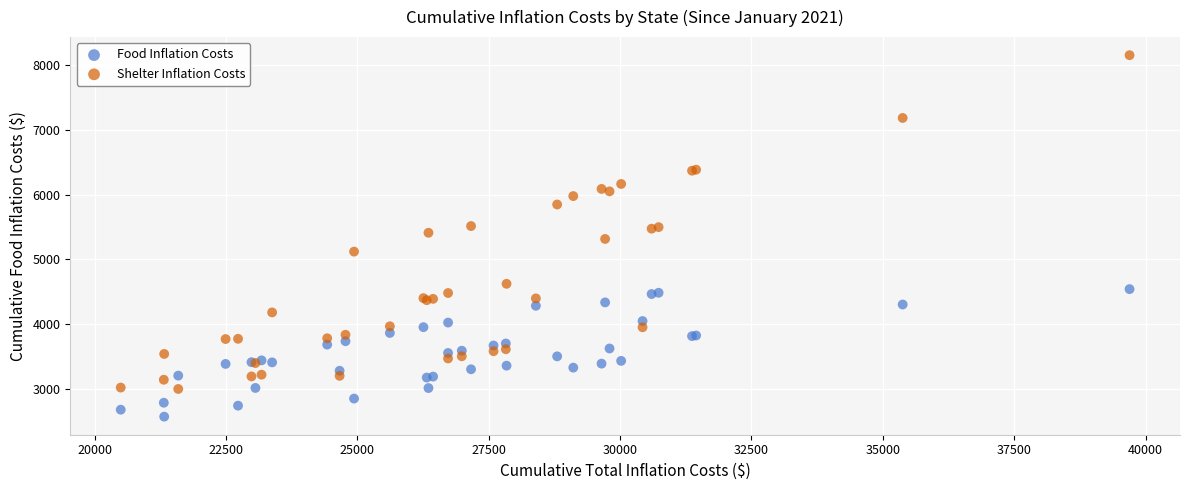

Which series contains the highest Y value?

Shelter Inflation Costs